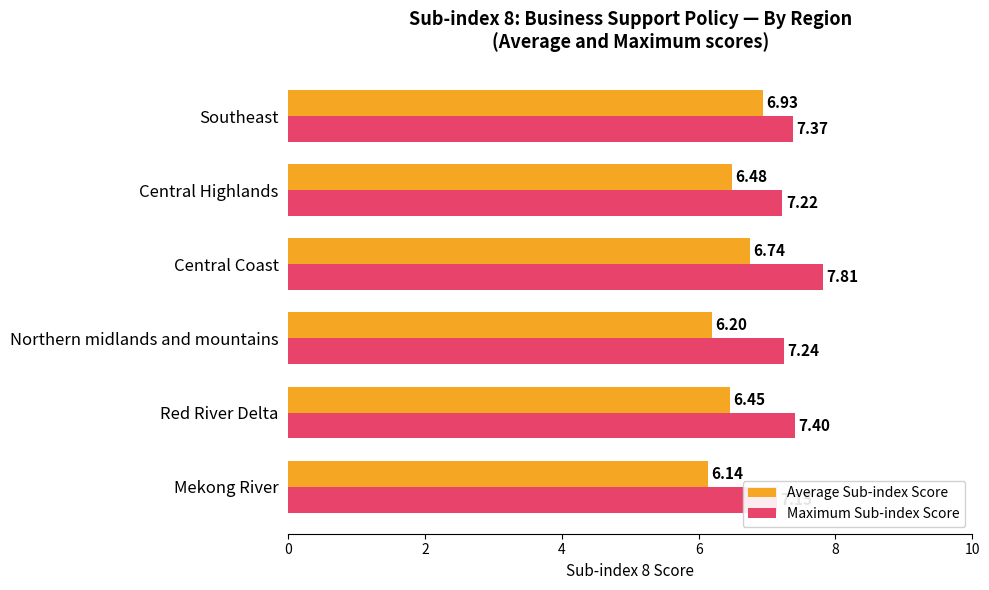

The Maximum Sub-index Score series shows 2.6 at Mekong River. True or false?

False